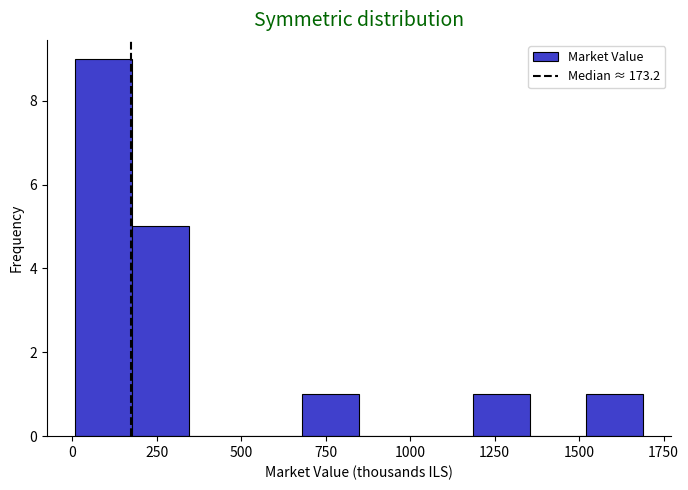

Read against the x-axis, roughly where is the centre of the tallest bar?

100